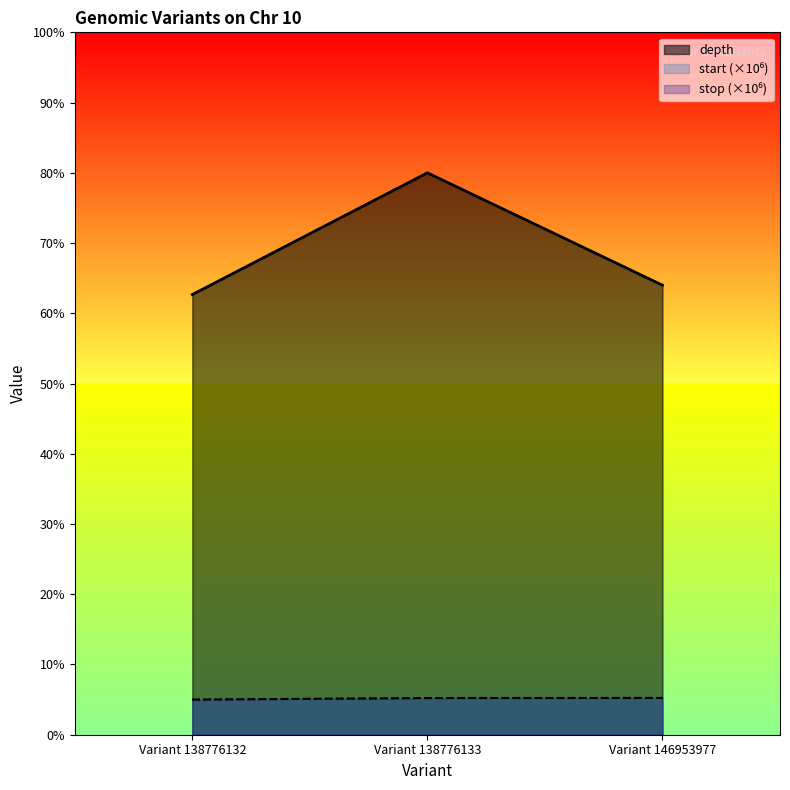

Reading right to left, what are all the values shown in this chart?

depth: 64.0	80.0	62.7
start: 5.2	5.2	5.0
stop: 5.2	5.2	5.0